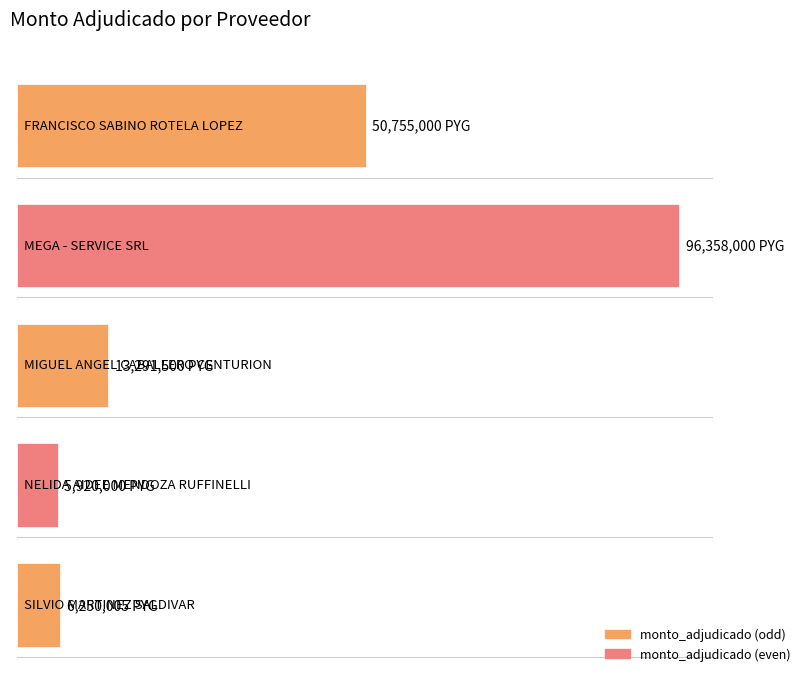

Reading left to right, transcribe all the data shown in this chart.

FRANCISCO SABINO
ROTELA LOPEZ=50755000	MEGA - SERVICE SRL=96358000	MIGUEL ANGEL
CABALLERO CENTURION=13291500	NELIDA AIDEE
MENDOZA RUFFINELLI=5920000	SILVIO MARTINEZ
SALDIVAR=6250005